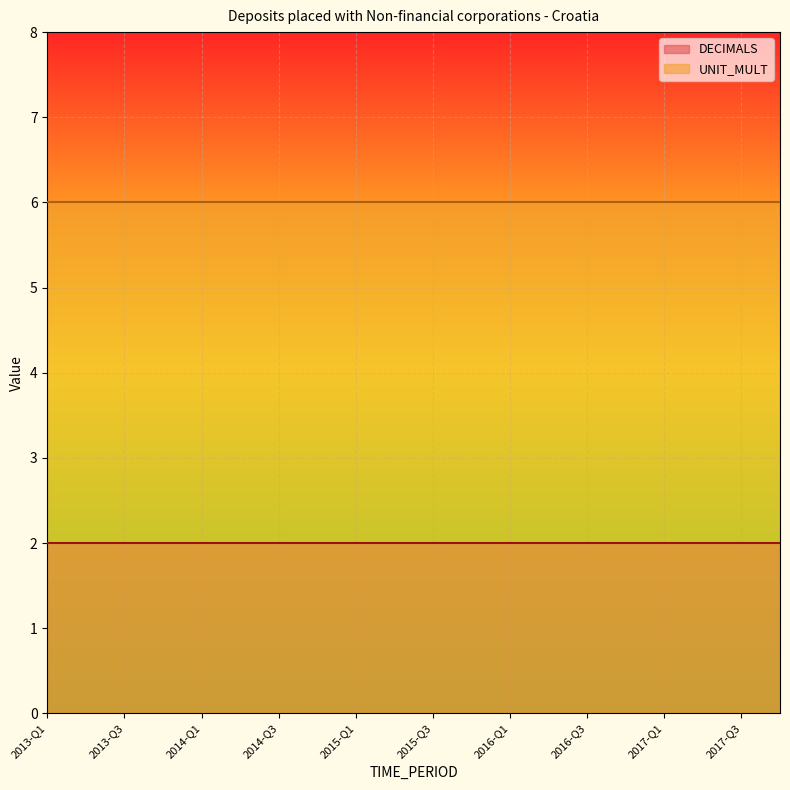

The value of DECIMALS at 2013-Q2 is 2. True or false?

True